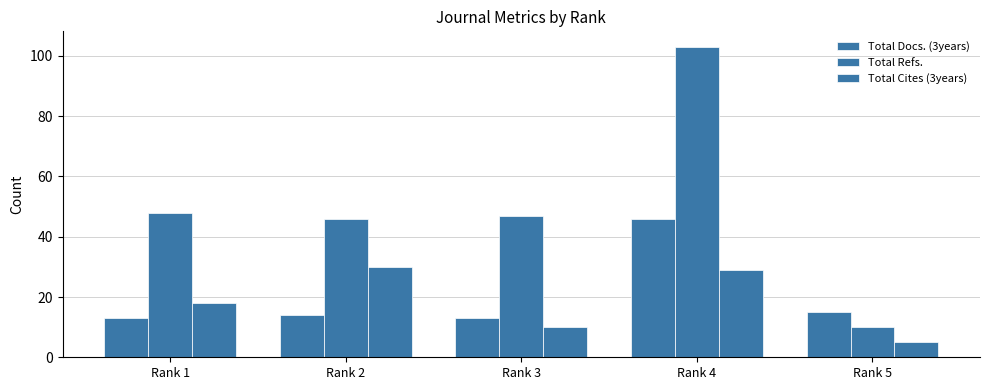

Is the value of Total Docs. (3years) at Rank 2 greater than the value of Total Refs. at Rank 4?

No